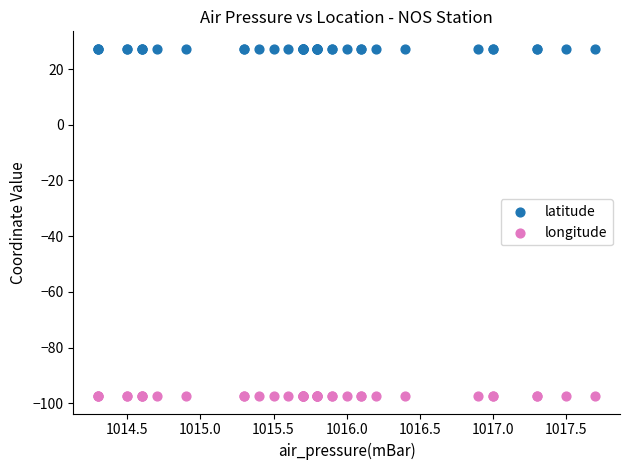

Which series contains the lowest Y value?

longitude